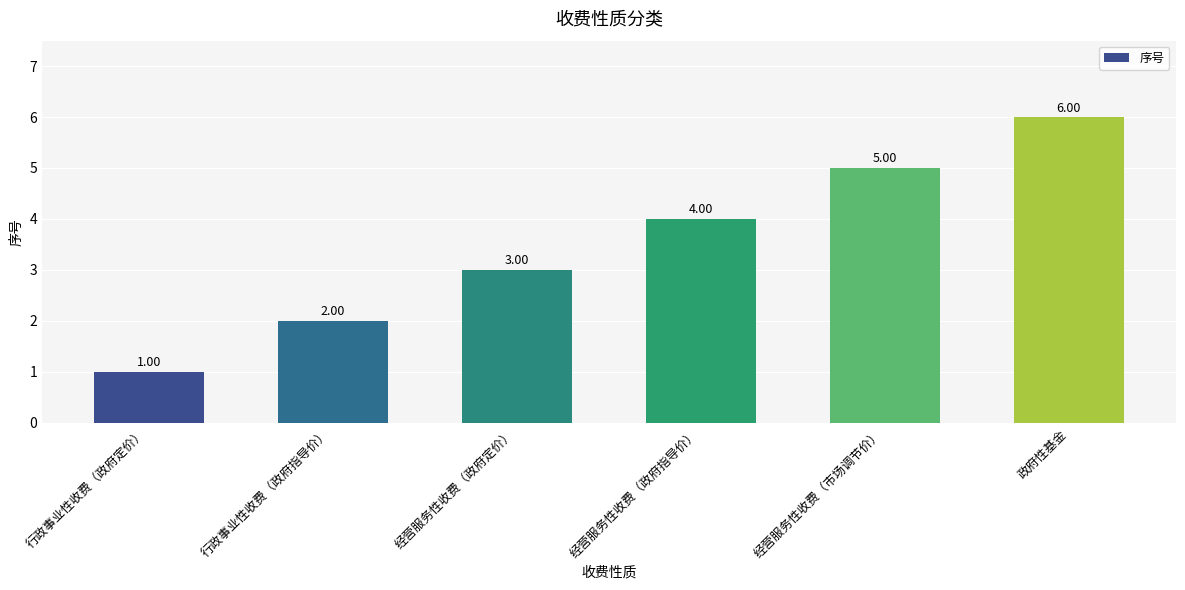

What is the ratio of the value at 行政事业性收费（政府定价） to the value at 经营服务性收费（市场调节价）?

0.2